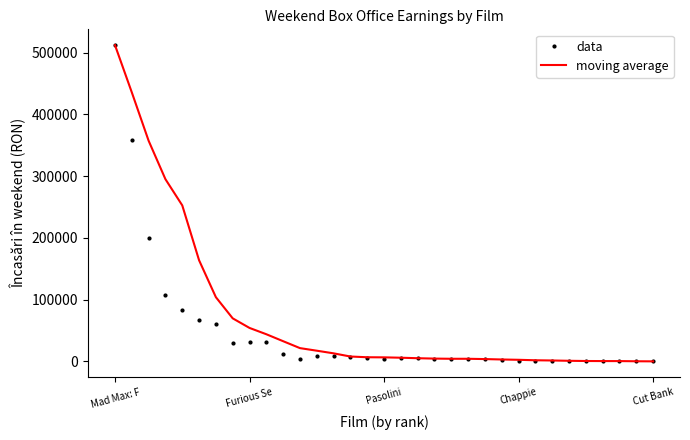

List the series in order of their overall mean, highest first.

moving average, data